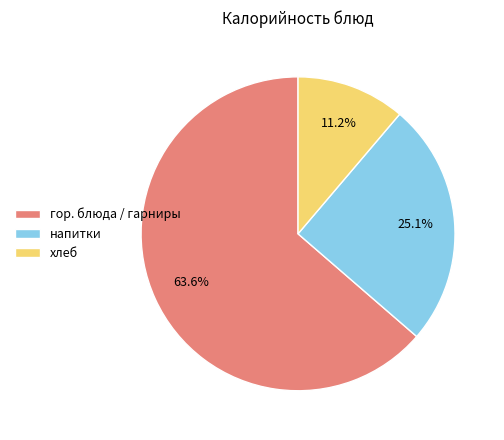

Does any single category account for the majority?

Yes